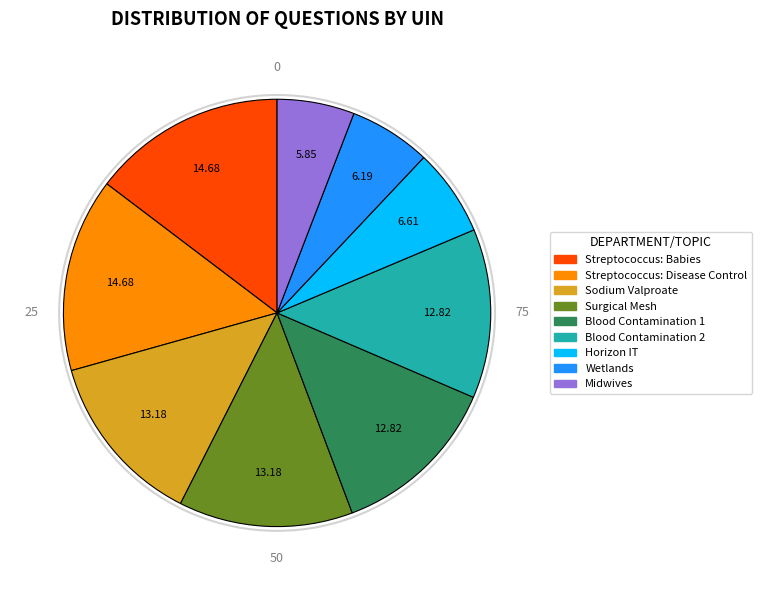

How many segments does this pie chart have?

9